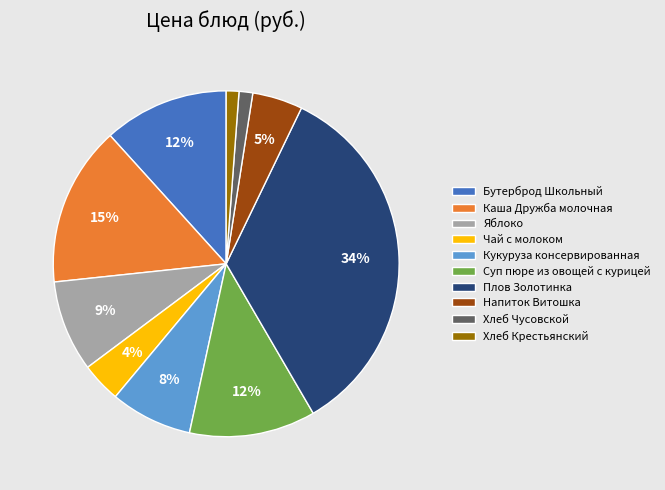

The Плов Золотинка slice represents 46% of the pie. True or false?

False